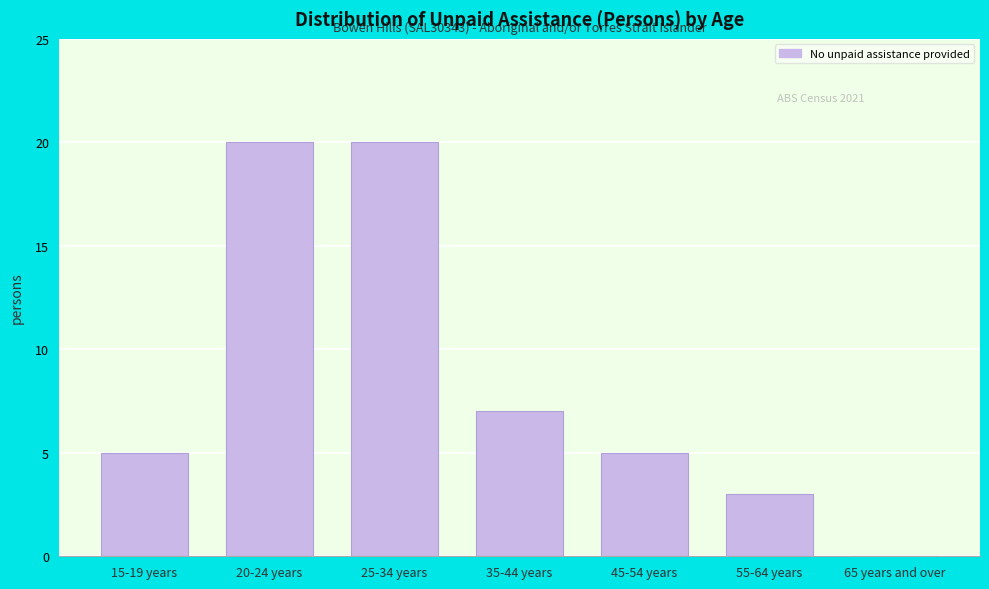

Reading left to right, extract all data points from this chart.

15-19 years=5	20-24 years=20	25-34 years=20	35-44 years=7	45-54 years=5	55-64 years=3	65 years and over=0